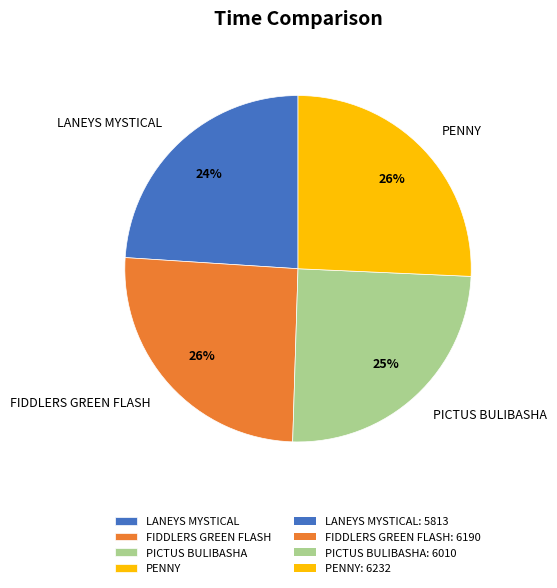

To the nearest percent, what portion does LANEYS MYSTICAL represent?

24%